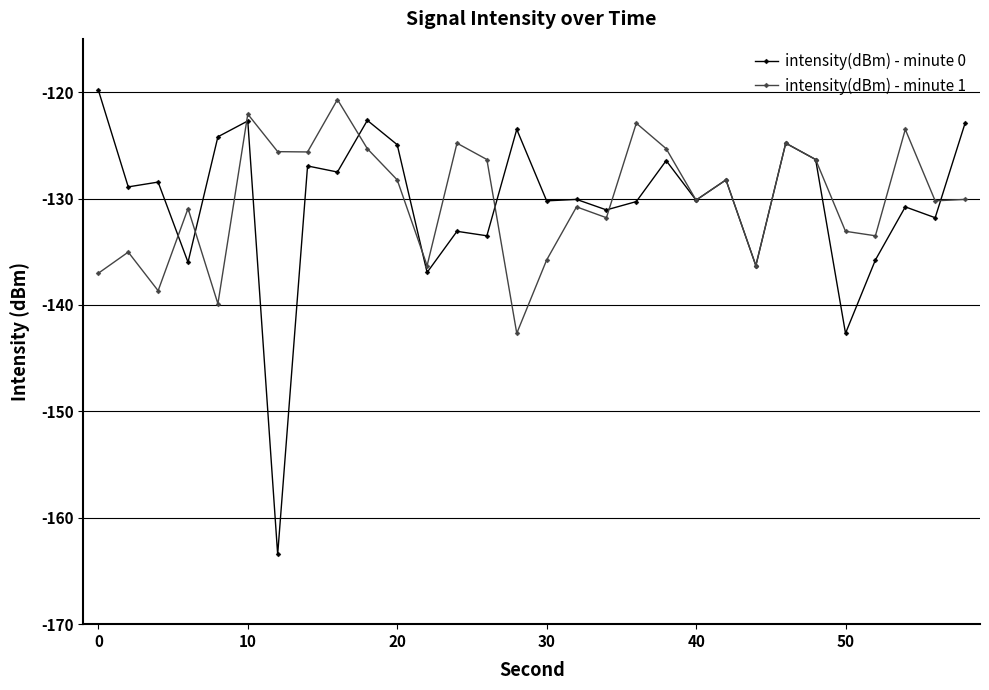

True or false: intensity(dBm) - minute 0 has more than 1 interior local peaks.

True